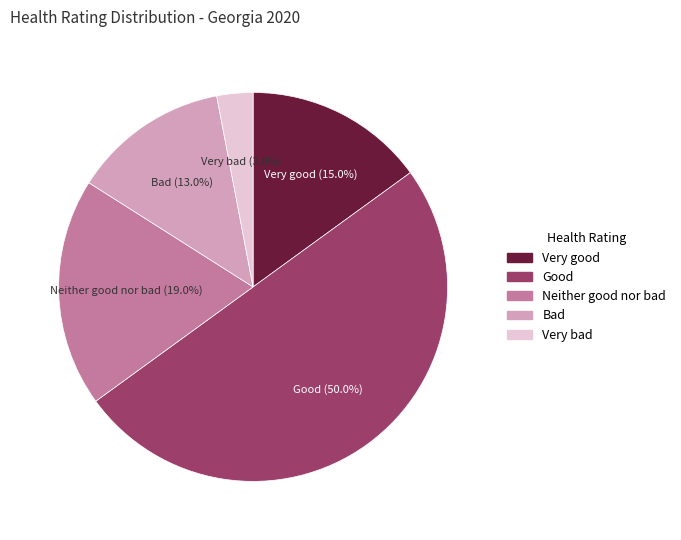

Does Very good account for over 50% of the chart?

No